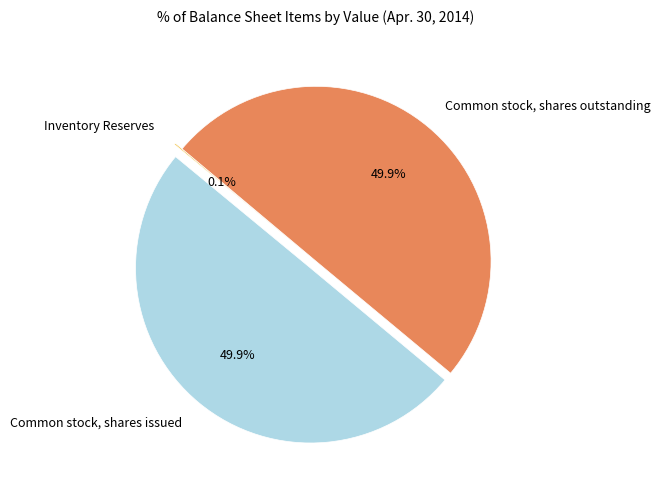

Is the sum of Common stock, shares outstanding and Common stock, shares issued greater than half?

Yes